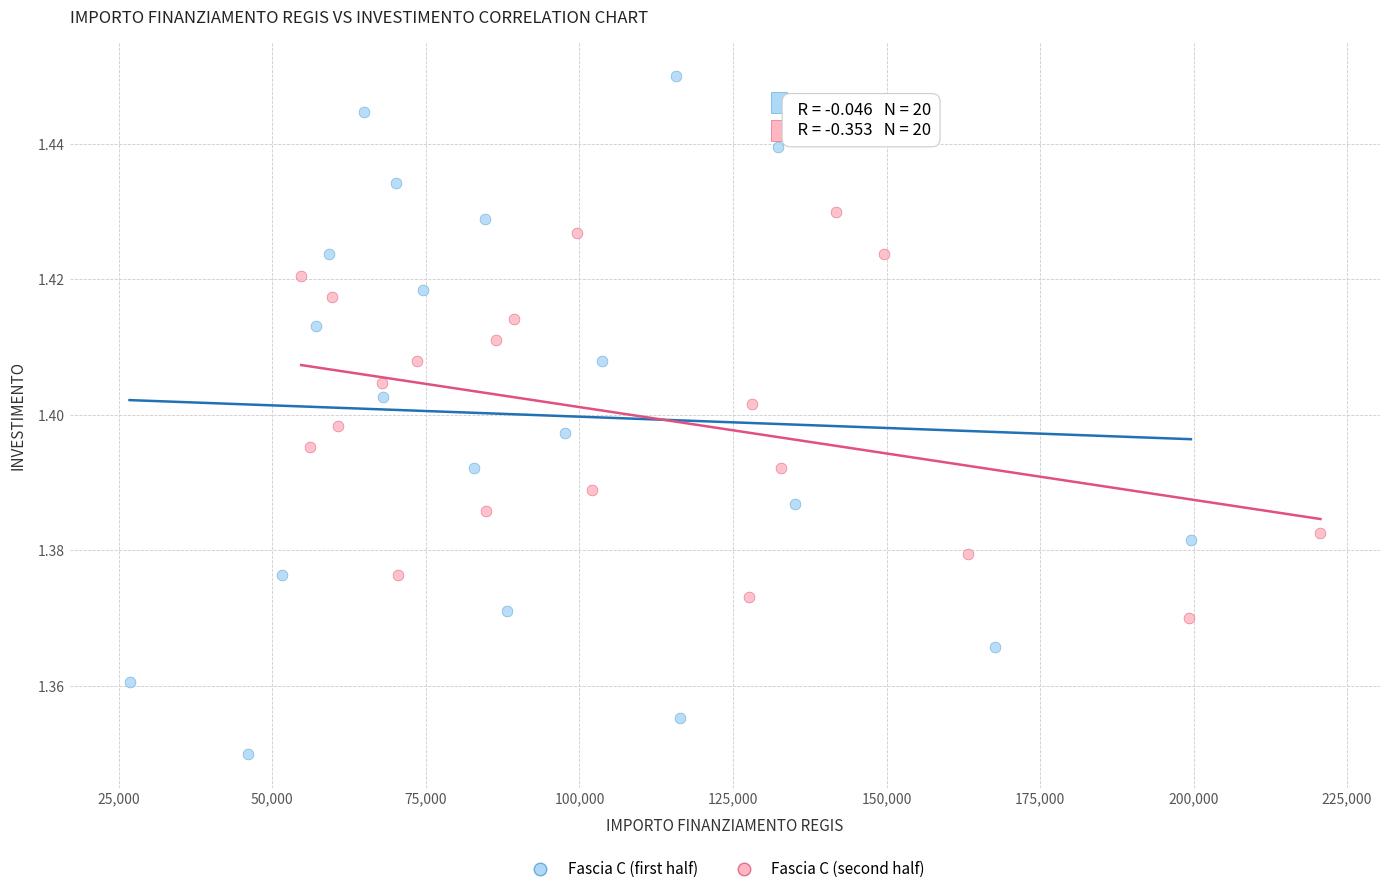

Which series reaches the maximum Y coordinate?

Fascia C (first half)